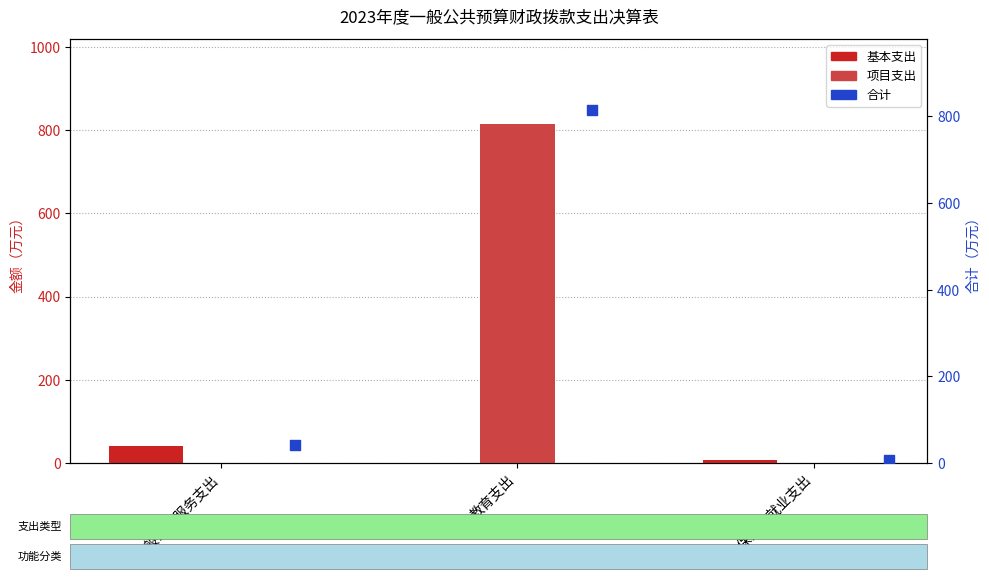

Is the value of 项目支出 at 一般公共服务支出 greater than the value of 合计 at 社会保障和就业支出?

No